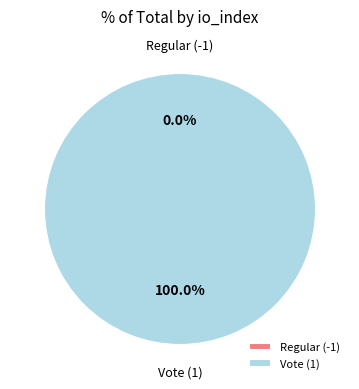

The Regular (-1) slice represents 0% of the pie. True or false?

True